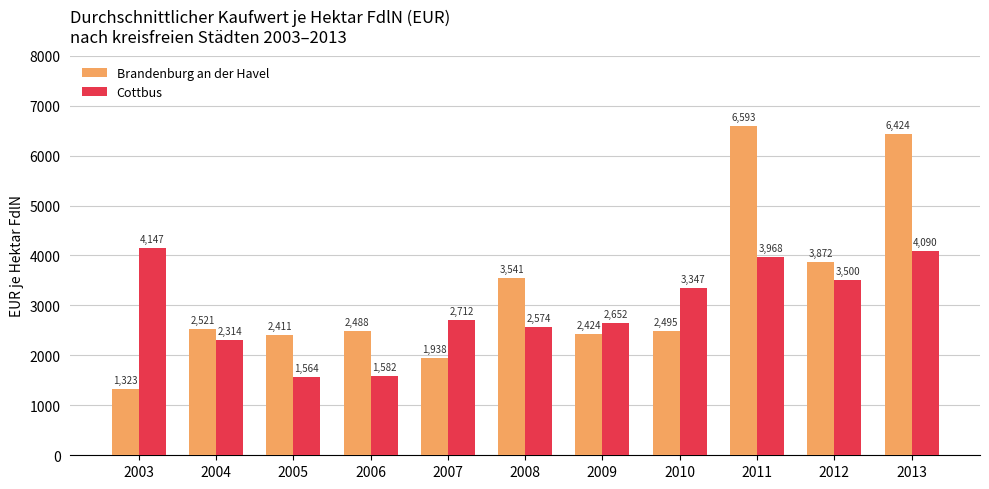

Which series has the largest total across all categories?

Brandenburg an der Havel